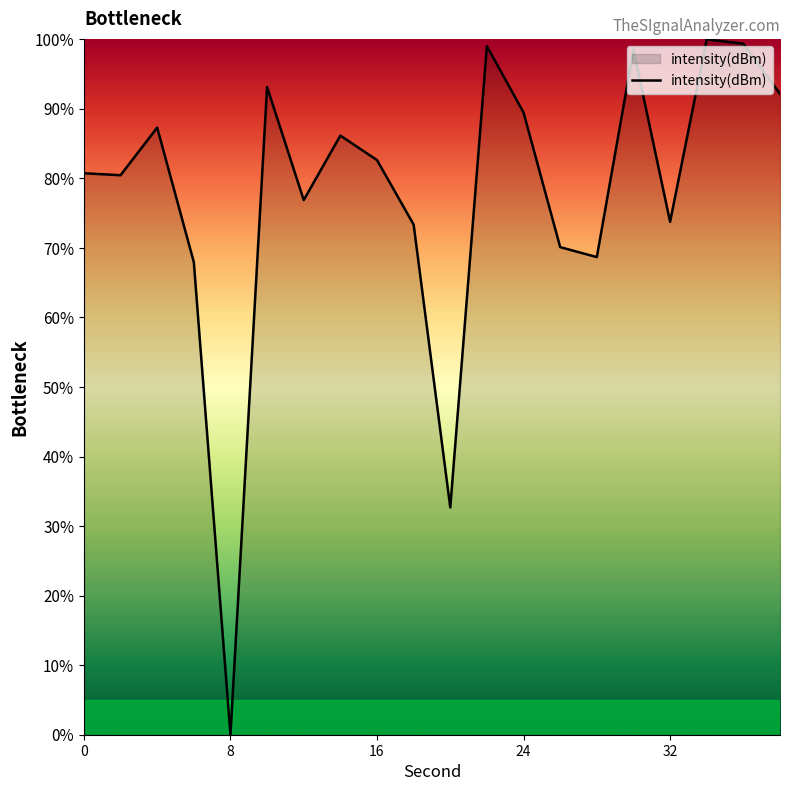

What is the difference between the maximum and minimum values?

100.0